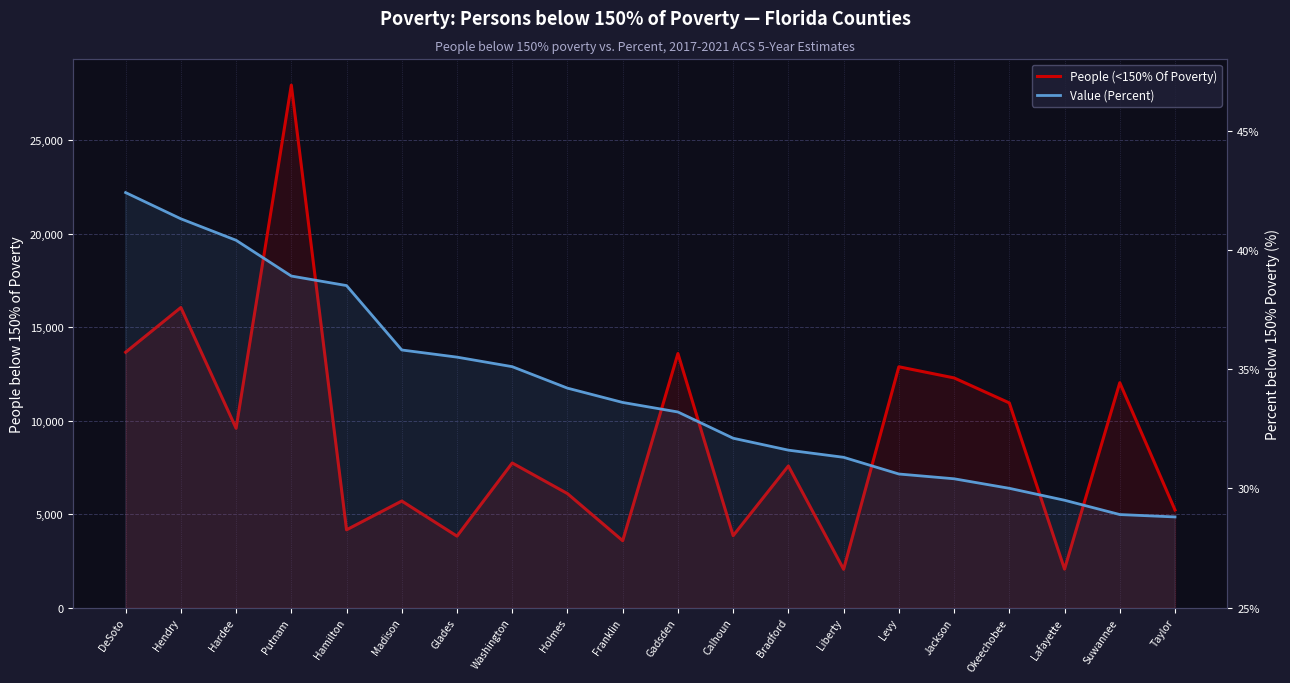

Is the value of Value (Percent) at Washington greater than the value of People (<150% Of Poverty) at Calhoun?

No